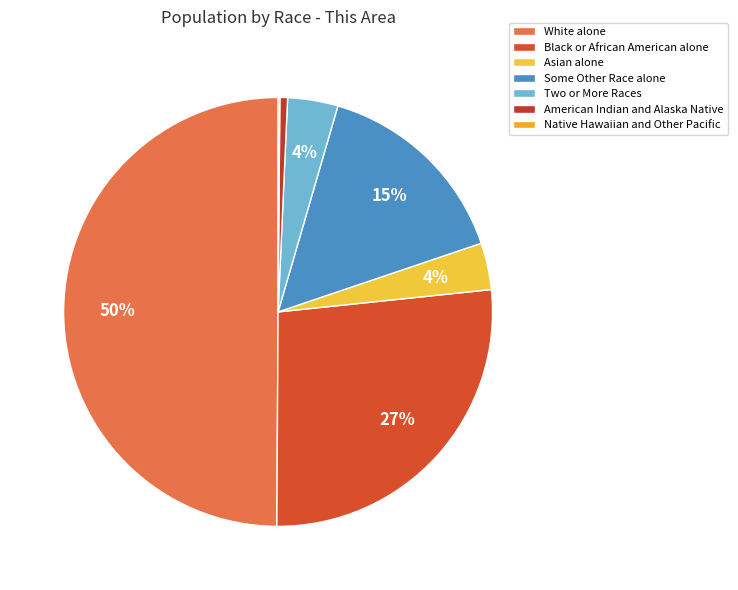

What percentage is the White alone slice, to the nearest percent?

50%